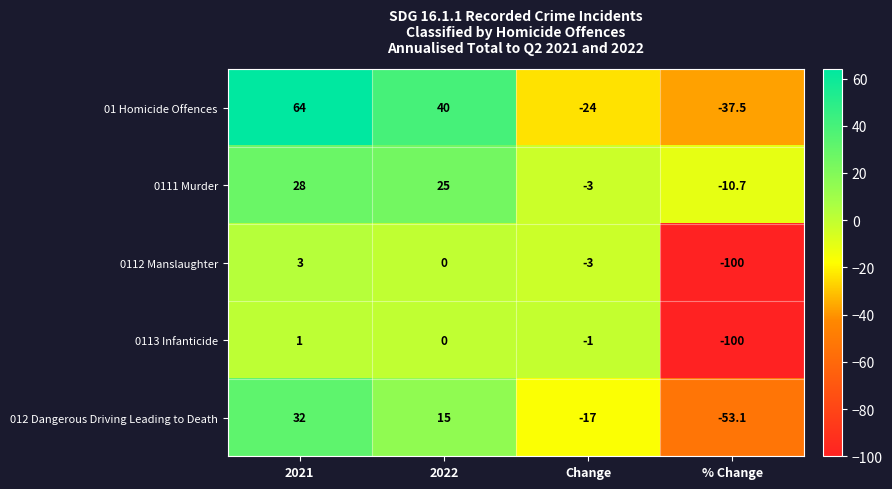

Which series has the widest spread of values?

0112 Manslaughter